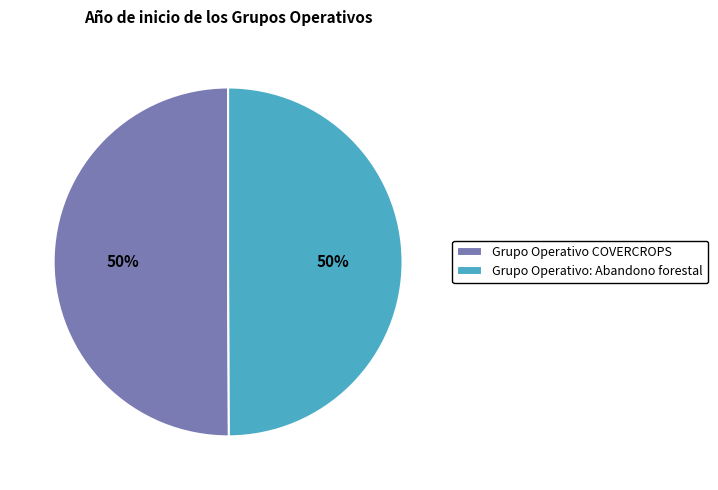

Count the number of slices in the pie.

2